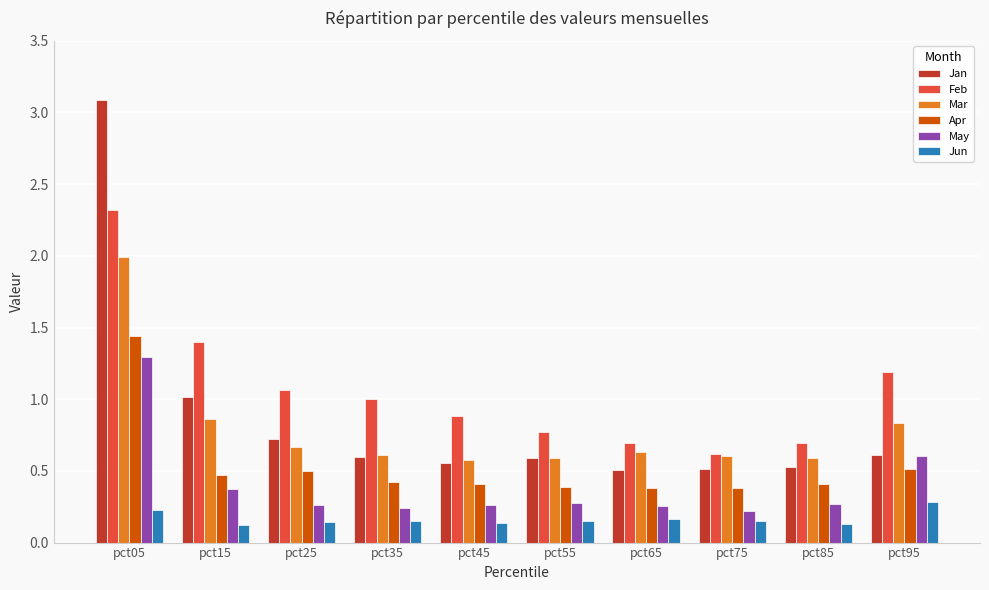

How many Jun values are between 0 and 1?

10